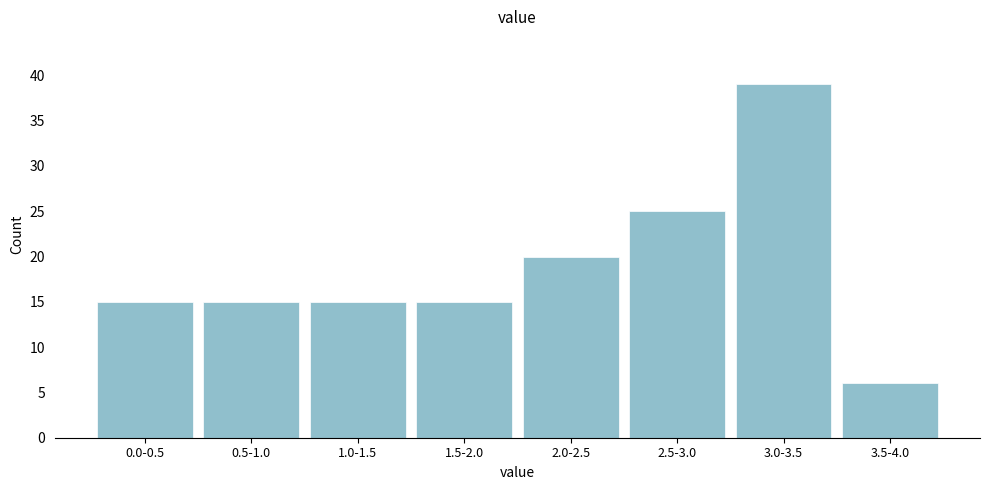

Reading right to left, list all the values displayed in this chart.

3.5-4.0=6	3.0-3.5=39	2.5-3.0=25	2.0-2.5=20	1.5-2.0=15	1.0-1.5=15	0.5-1.0=15	0.0-0.5=15